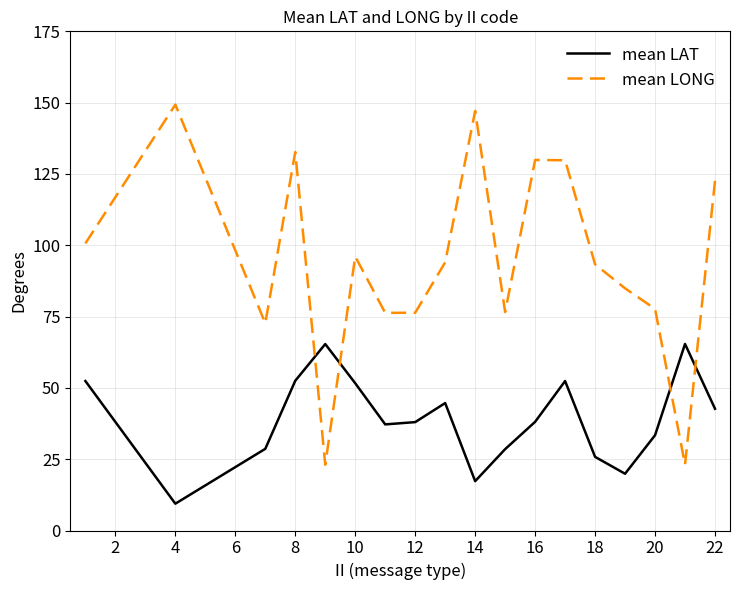

True or false: mean LONG has more than 2 interior local peaks.

True